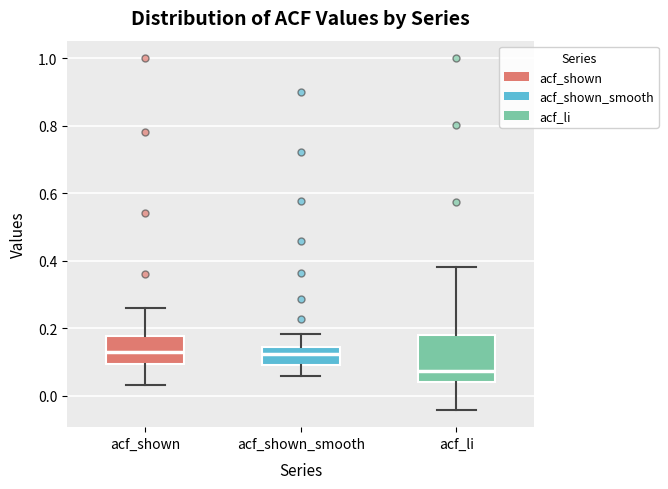

Reading left to right, read every box against the y-axis: the position of its median line, the range the box covers, and the ends of its whiskers. The values are not printed on the chart, so give them approximately, as read against the axis.

acf_shown: median 0.12, box 0.10 to 0.18, whiskers 0.04 to 0.26
acf_shown_smooth: median 0.12, box 0.10 to 0.14, whiskers 0.06 to 0.18
acf_li: median 0.08, box 0.04 to 0.18, whiskers -0.04 to 0.38